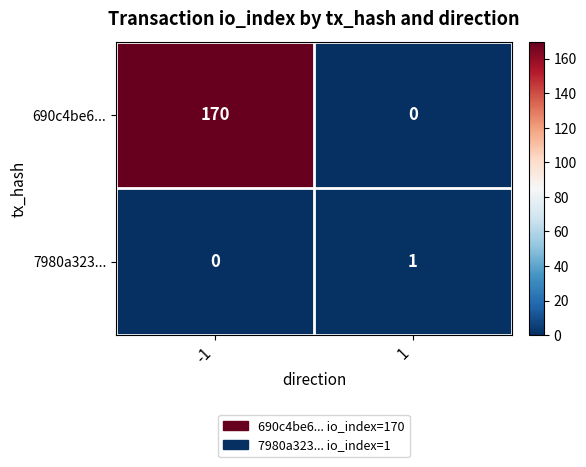

Reading left to right, extract all data points from this chart.

690c4be6...: -1=170	1=0
7980a323...: -1=0	1=1